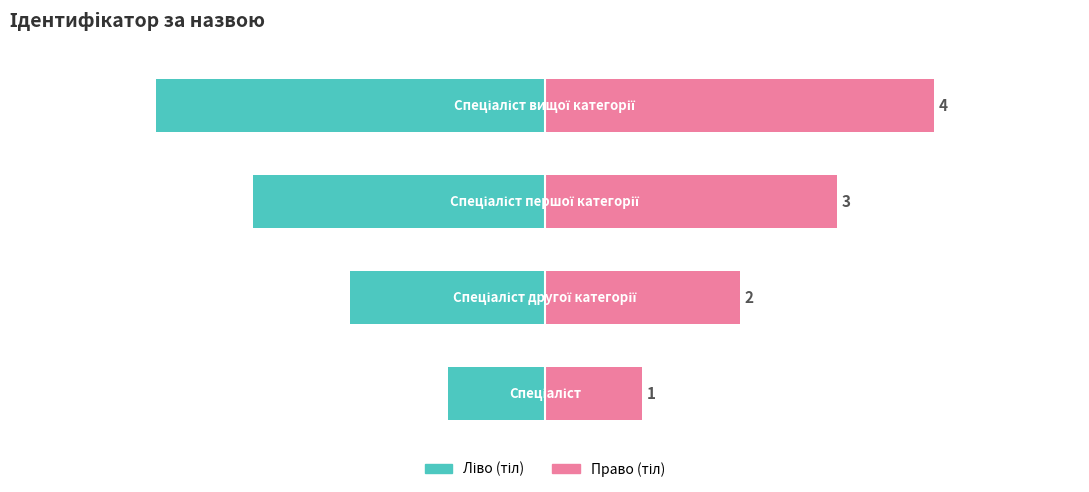

Between 2 and 3, which series saw the biggest shift?

Ідентифікатор (ліво)